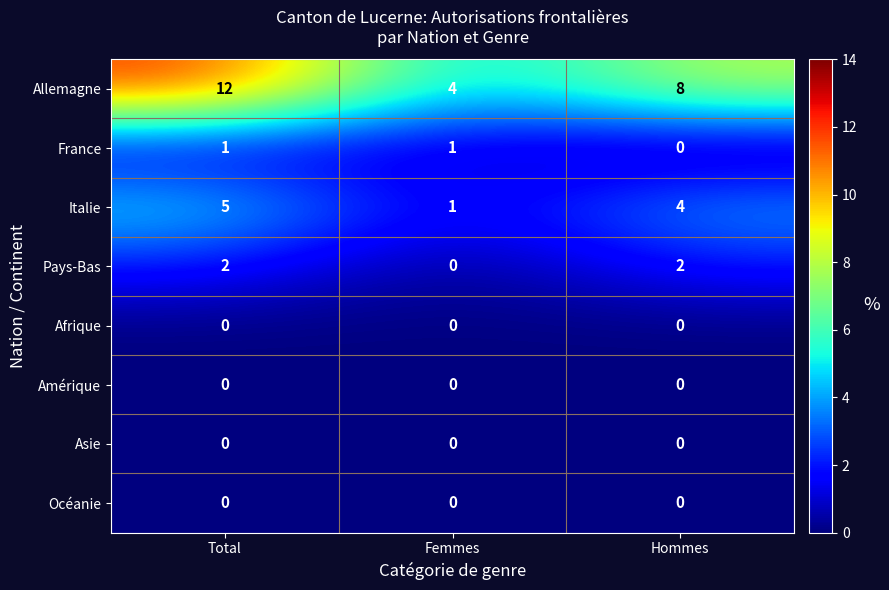

True or false: France has a value of 1 at Femmes.

True